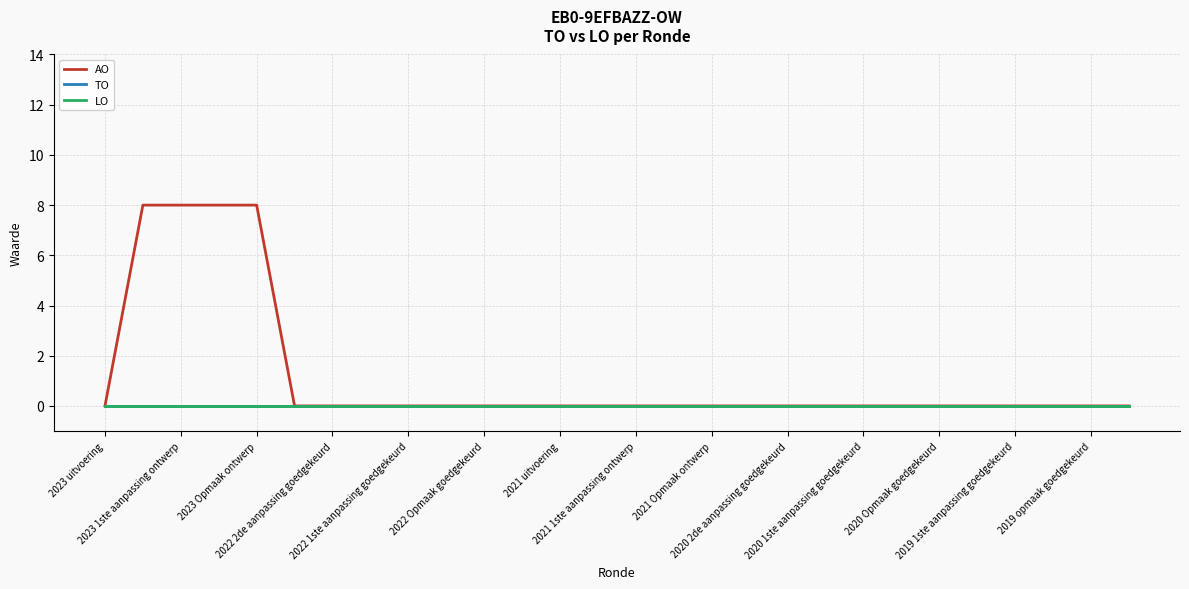

Reading left to right, list all the values displayed in this chart.

AO: 0	8	8	8	8	0	0	0	0	0	0	0	0	0	0	0	0	0	0	0	0	0	0	0	0	0	0	0
TO: 0	0	0	0	0	0	0	0	0	0	0	0	0	0	0	0	0	0	0	0	0	0	0	0	0	0	0	0
LO: 0	0	0	0	0	0	0	0	0	0	0	0	0	0	0	0	0	0	0	0	0	0	0	0	0	0	0	0